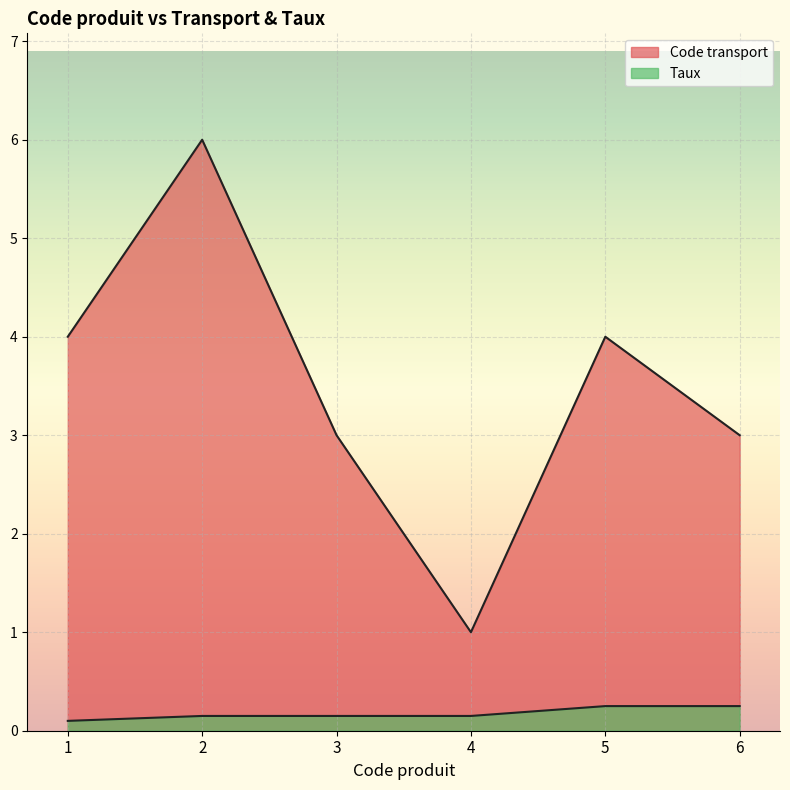

How many data points does each series have?

6